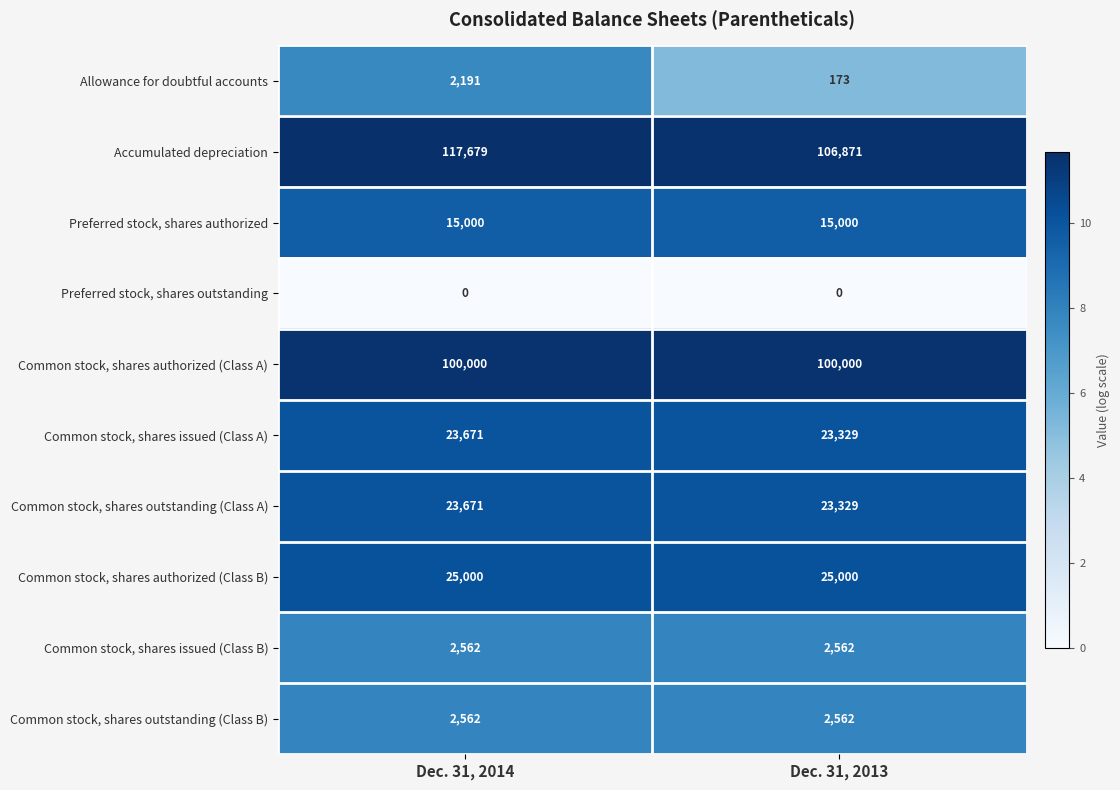

The Accumulated depreciation series shows 117679 at Dec. 31, 2014. True or false?

True